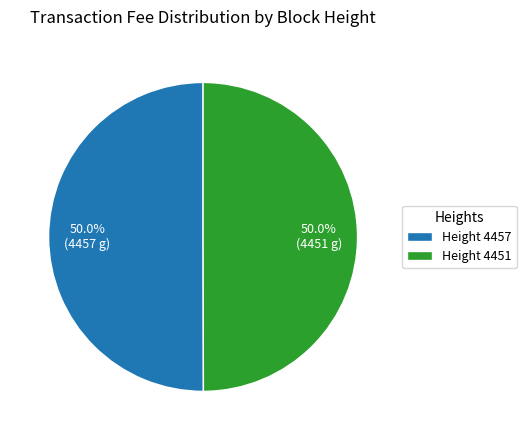

What is the total percentage of Height 4451 and Height 4457?

100.0%